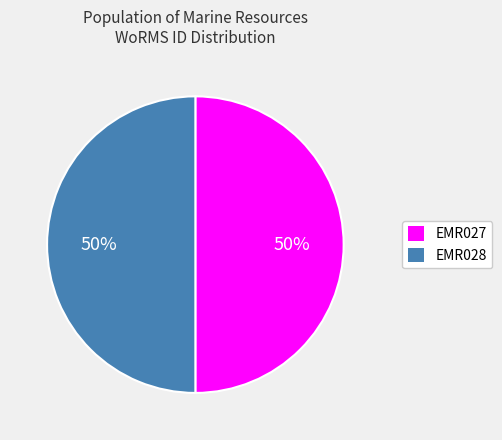

How many slices are in this pie chart?

2